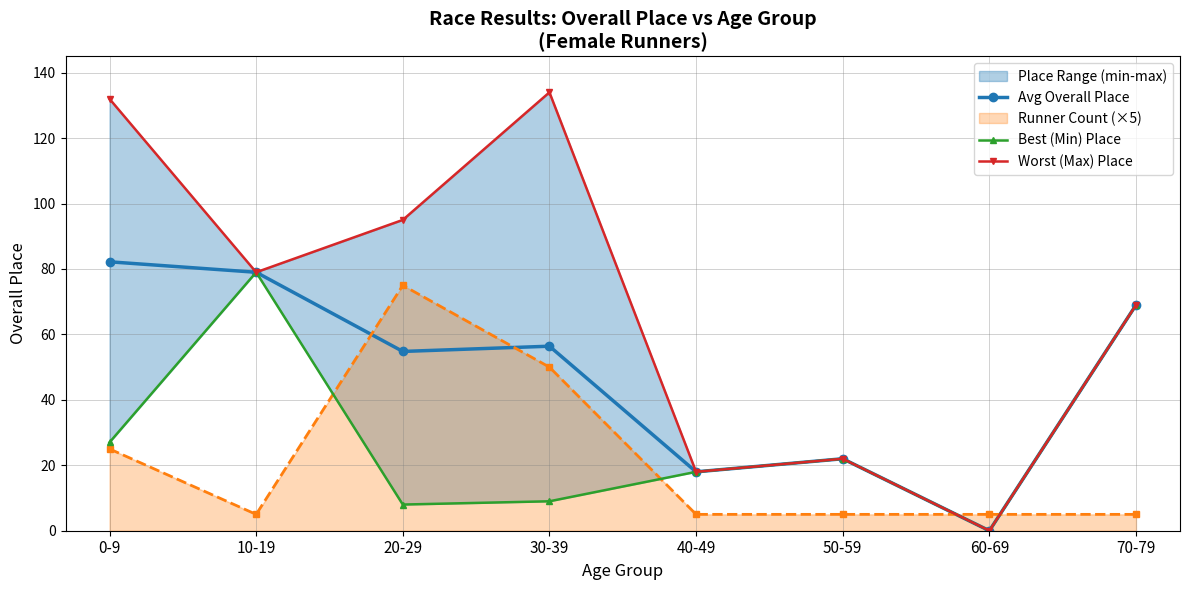

What is the label of the 1st point from the right?

70-79